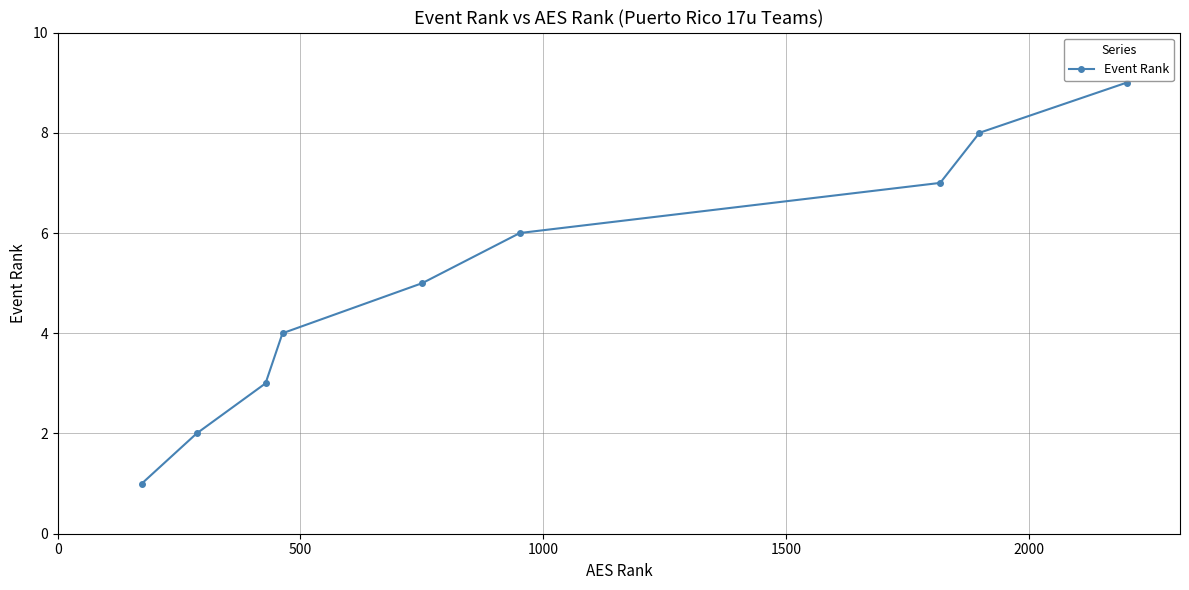

Reading left to right, extract all data points from this chart.

1	2	3	4	5	6	7	8	9